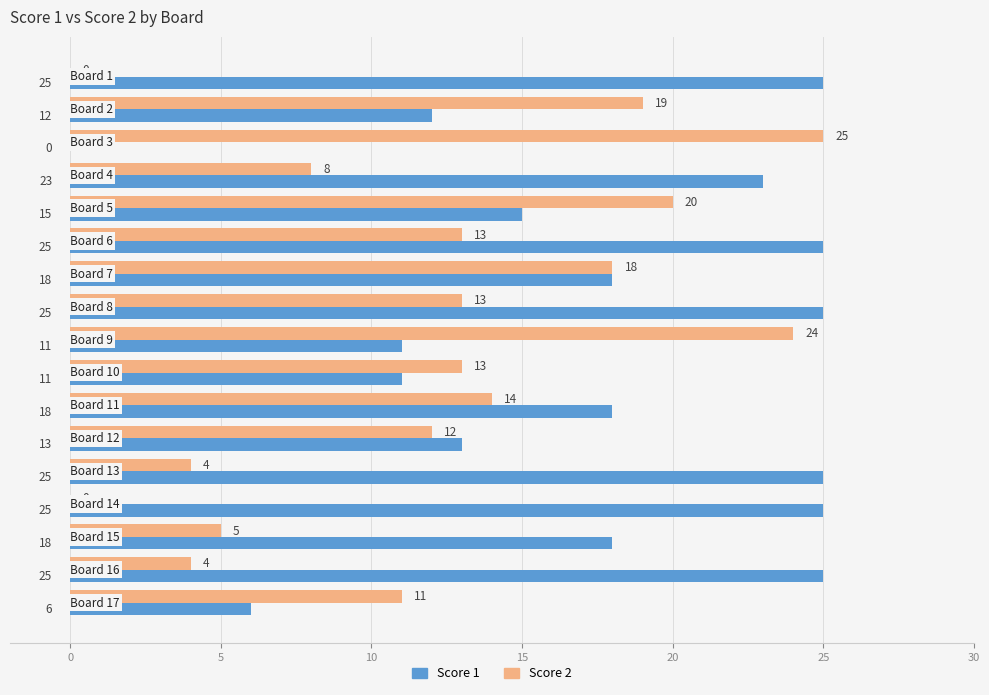

What is the sum of all Score 2 values?

203